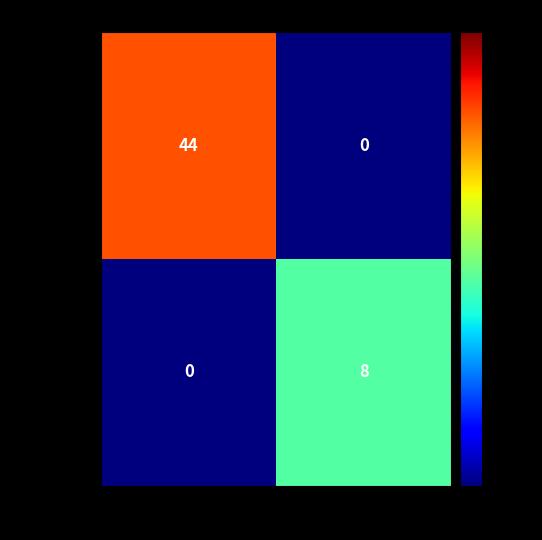

Is it true that 9e5c9283… equals 2 at 1?

False